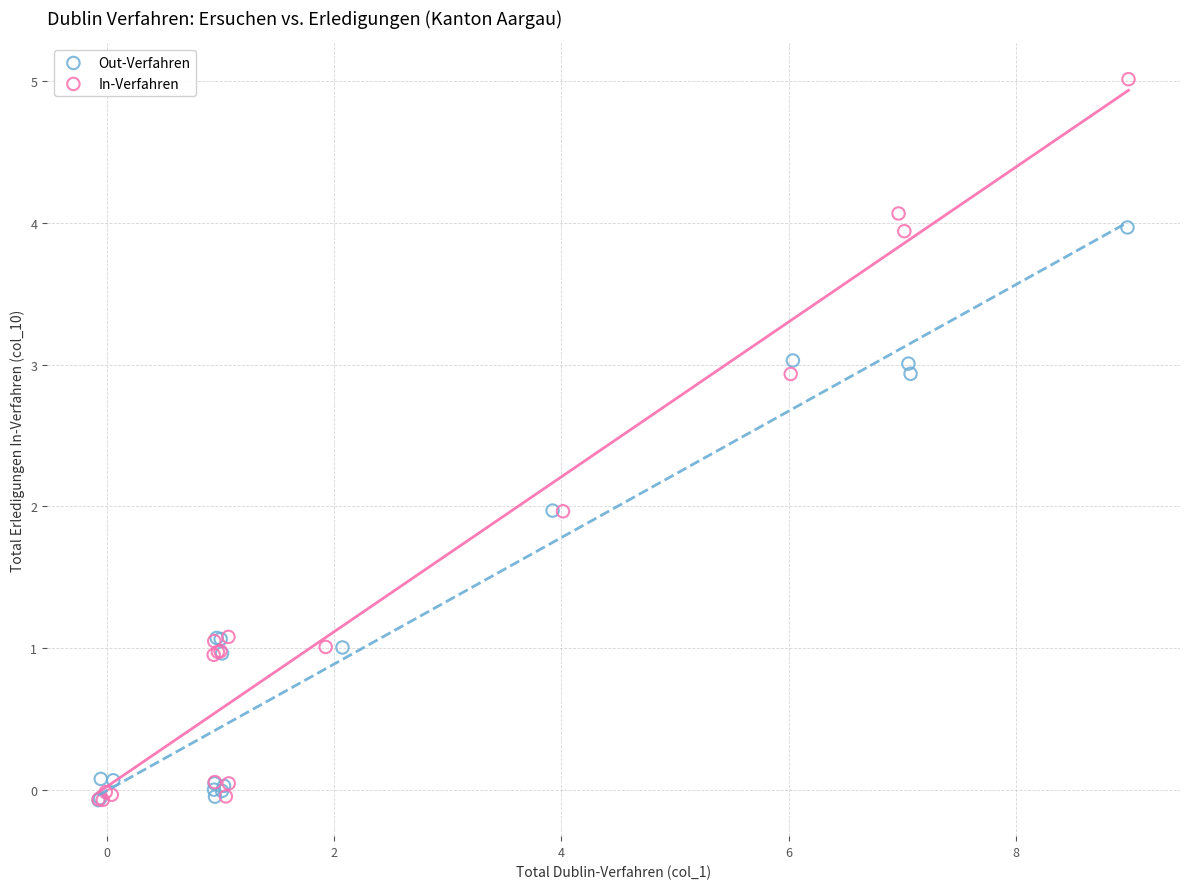

Which series contains the highest Y value?

In-Verfahren